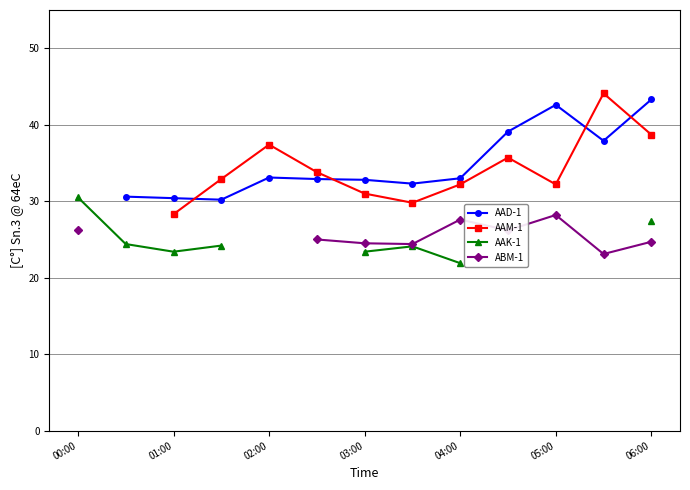

True or false: ABM-1 and AAM-1 intersect in this chart.

False